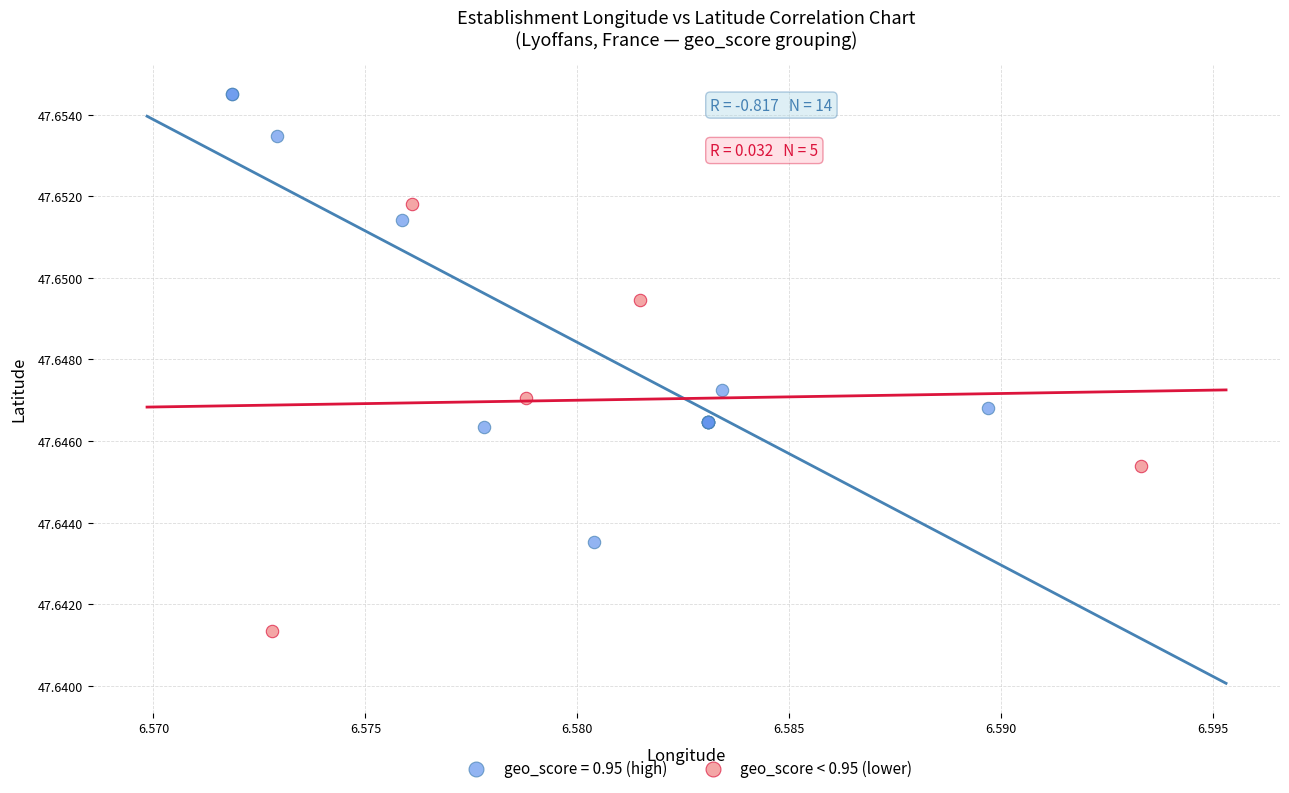

Which series reaches the minimum Y coordinate?

geo_score < 0.95 (lower)